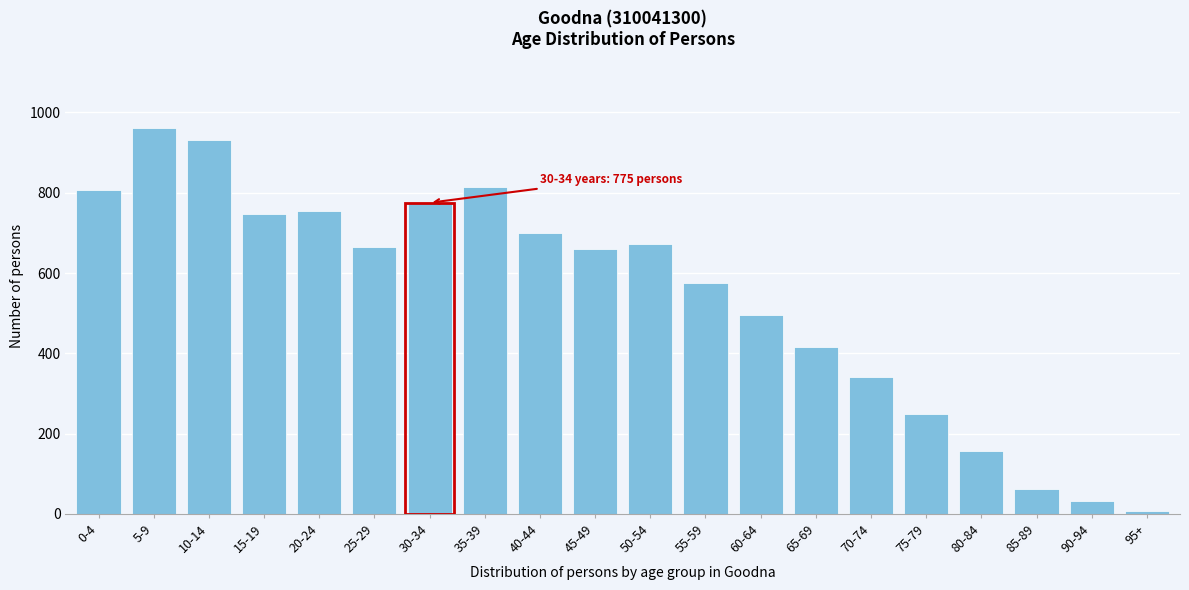

What is the label of the 9th bar from the left?

40-44